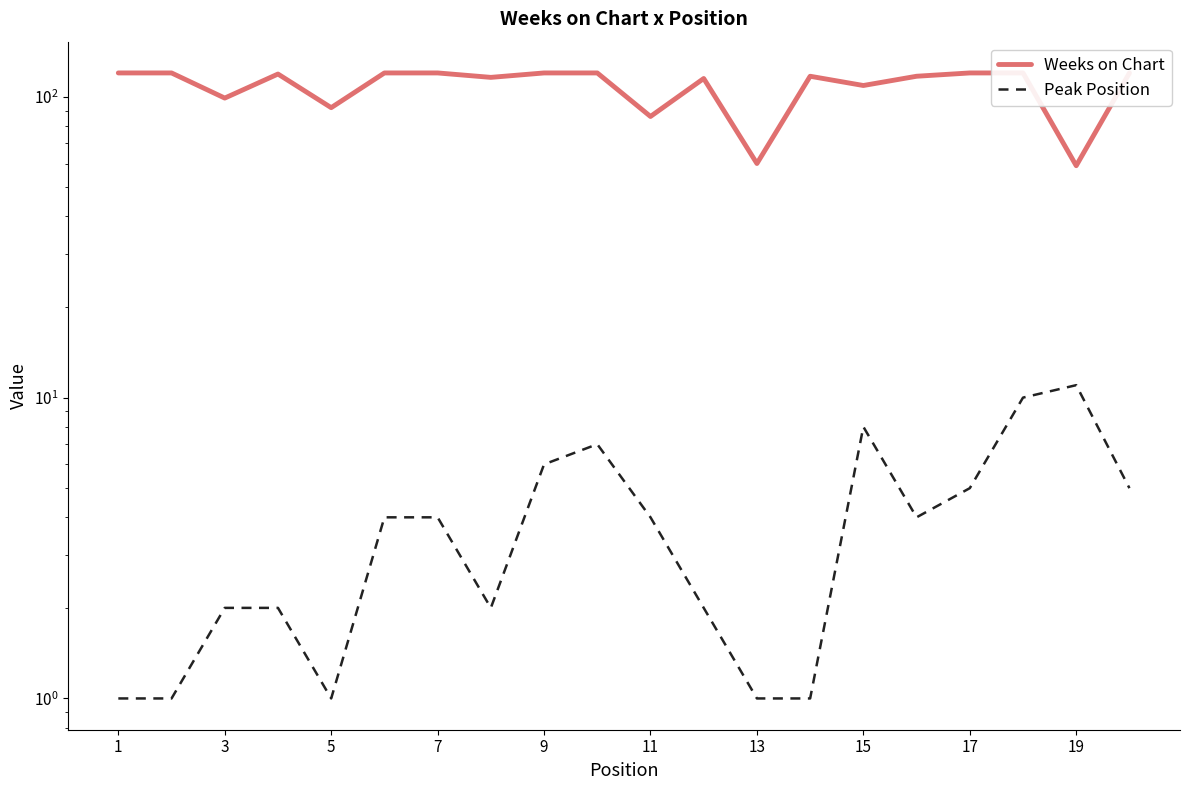

How many data points in Peak Position are less than 4?

9